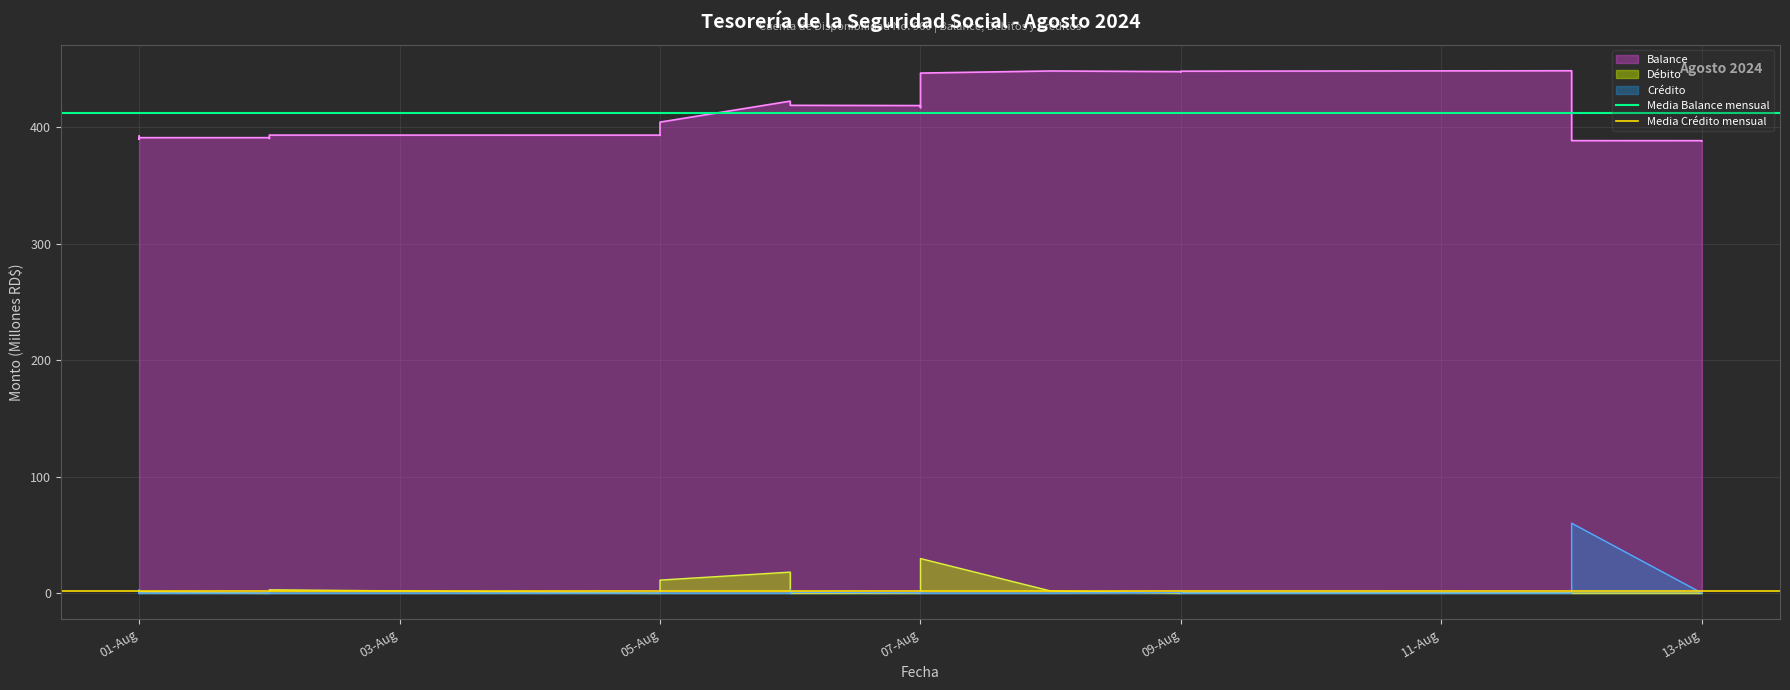

What is the difference between the highest and lowest values at 01-Aug?

409.6